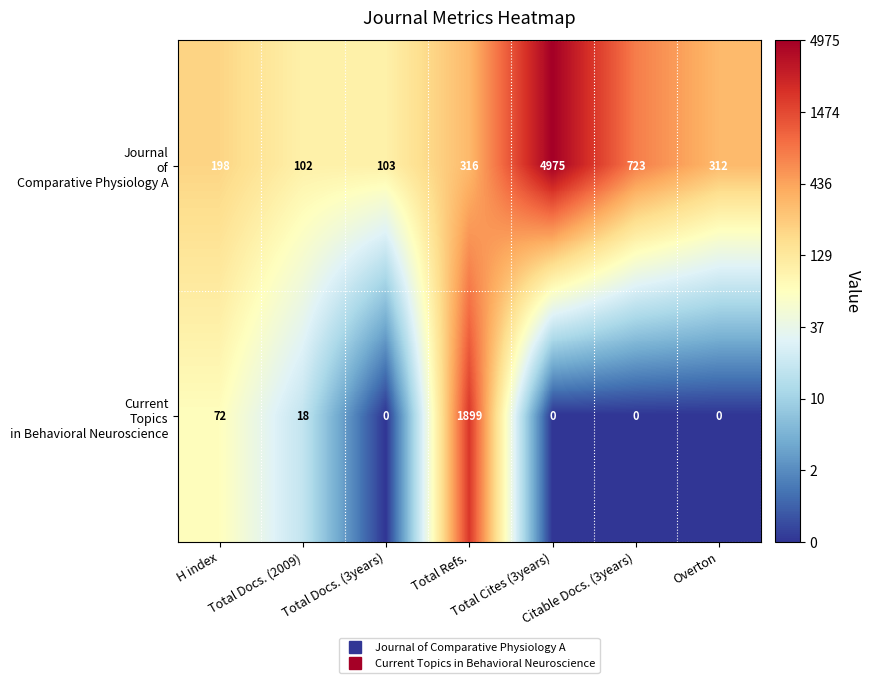

What is the maximum value shown in the chart?

4975